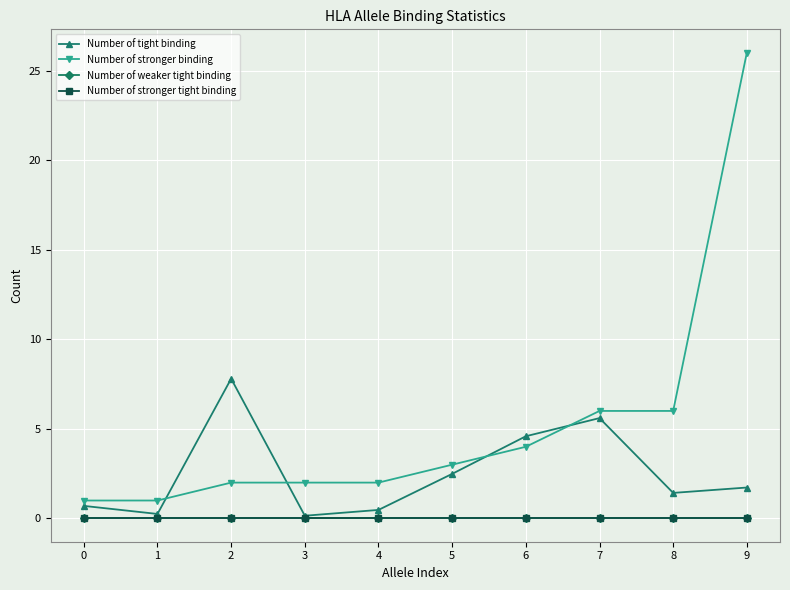

Reading right to left, list all the values displayed in this chart.

Number of tight binding: 9=1.7	8=1.4	7=5.6	6=4.6	5=2.5	4=0.5	3=0.1	2=7.8	1=0.2	0=0.7
Number of stronger binding: 9=26.0	8=6.0	7=6.0	6=4.0	5=3.0	4=2.0	3=2.0	2=2.0	1=1.0	0=1.0
Number of weaker tight binding: 9=0.0	8=0.0	7=0.0	6=0.0	5=0.0	4=0.0	3=0.0	2=0.0	1=0.0	0=0.0
Number of stronger tight binding: 9=0.0	8=0.0	7=0.0	6=0.0	5=0.0	4=0.0	3=0.0	2=0.0	1=0.0	0=0.0